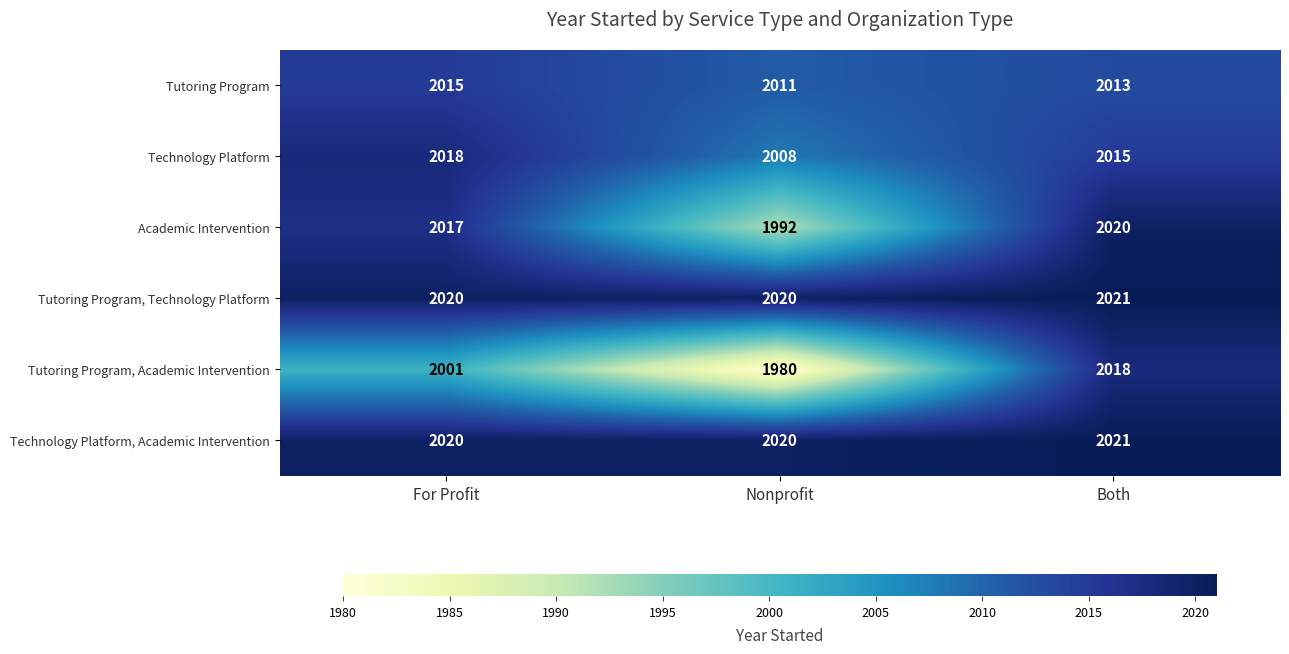

At how many categories does at least one series exceed 1998?

3